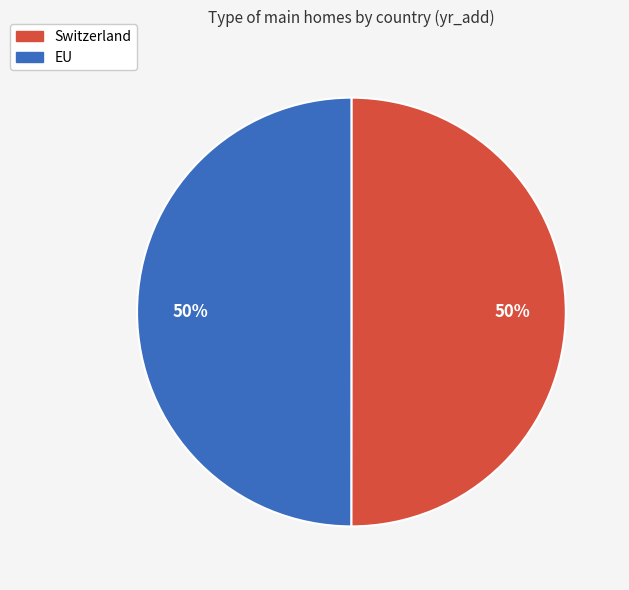

Approximately how many times larger is the value at EU compared to Switzerland?

1.0